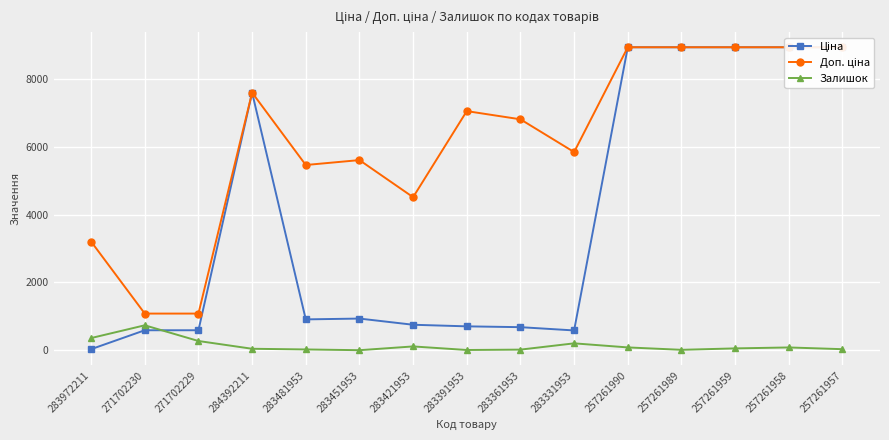

What is the sum of the Залишок values at 283421953 and 257261989?

126